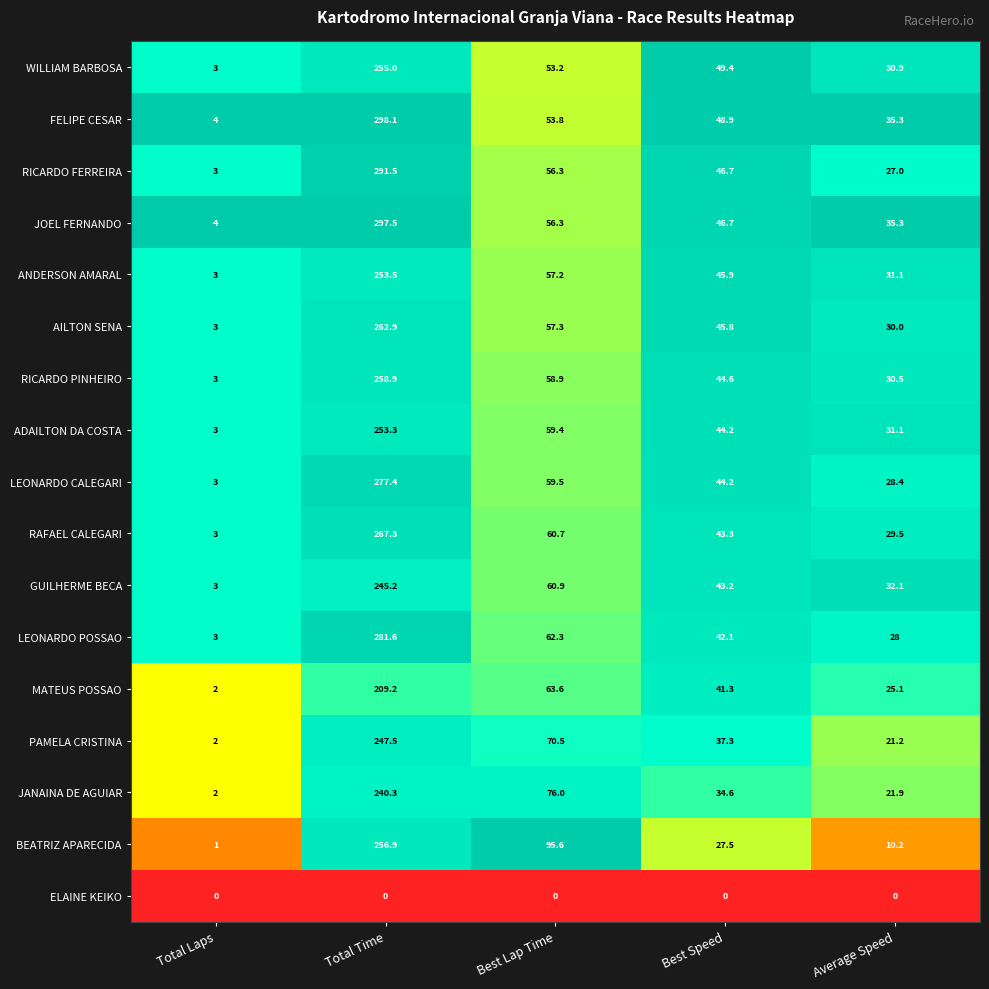

Is it true that GUILHERME BECA equals 16.2 at Average Speed?

False